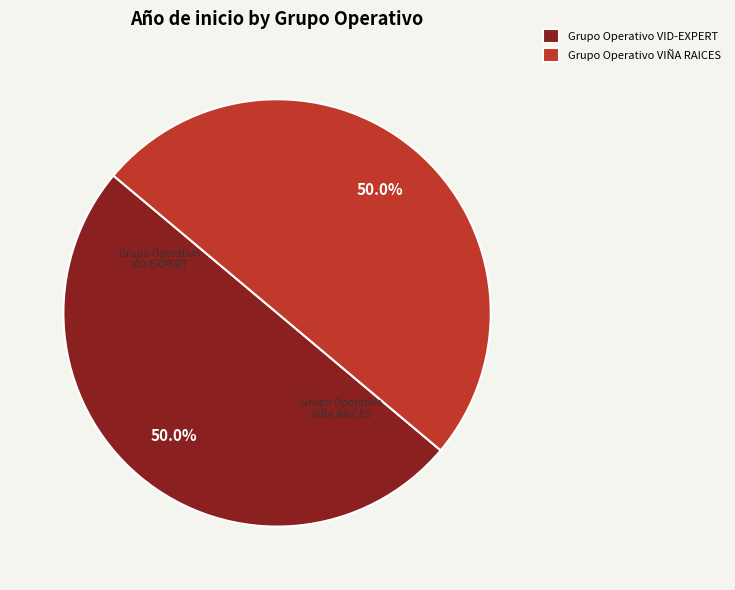

How many segments does this pie chart have?

2